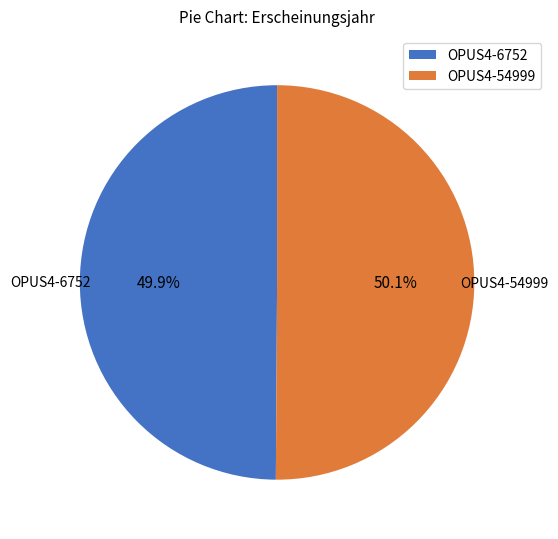

How many segments does this pie chart have?

2